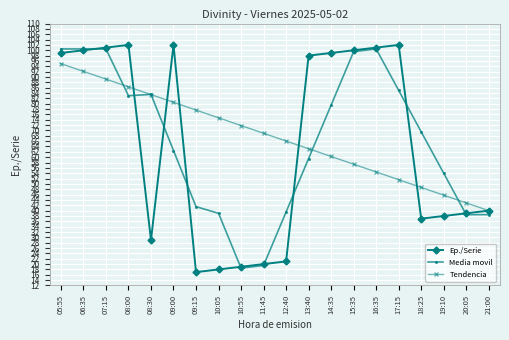

True or false: Ep./Serie has more than 2 points higher than both neighbors.

True